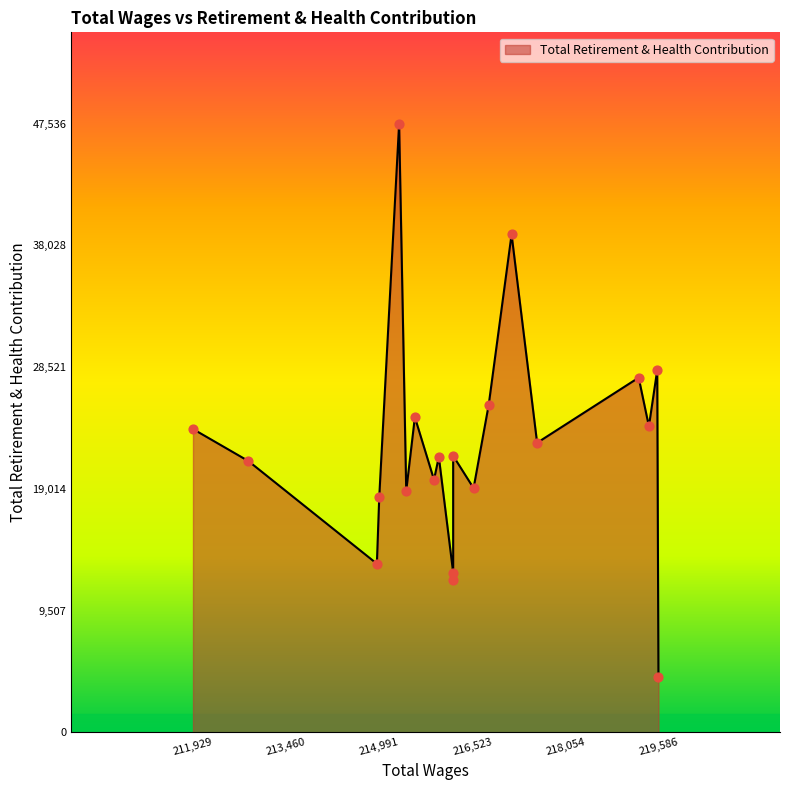

What is the ratio of the value at 215973 to the value at 216209?

1.7